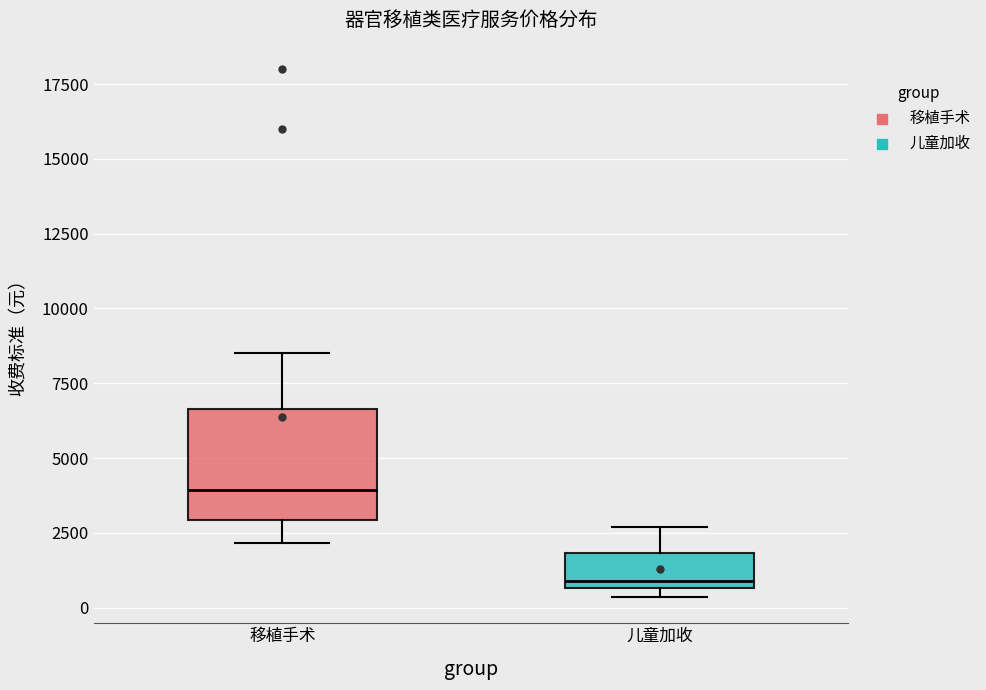

Reading left to right, transcribe this box plot: for each box, give where its median line is, the range the box spans, and where its two whiskers end, as read against the y-axis. The values are not printed on the chart, so give them approximately, as read against the axis.

移植手术: median 4000, box 3000 to 6500, whiskers 2000 to 8500
儿童加收: median 1000, box 500 to 2000, whiskers 500 (just below the box's lower edge) to 2500